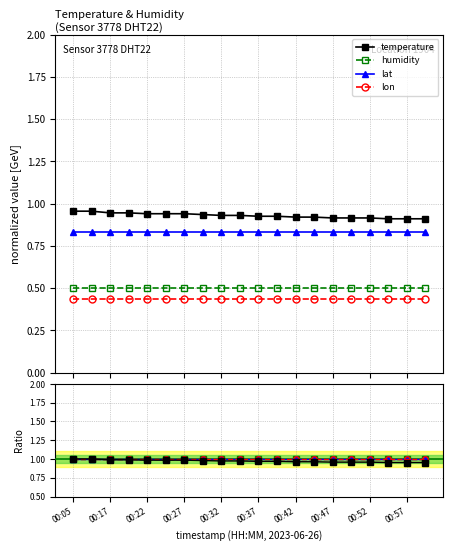

How many categories are shown in the chart?

20